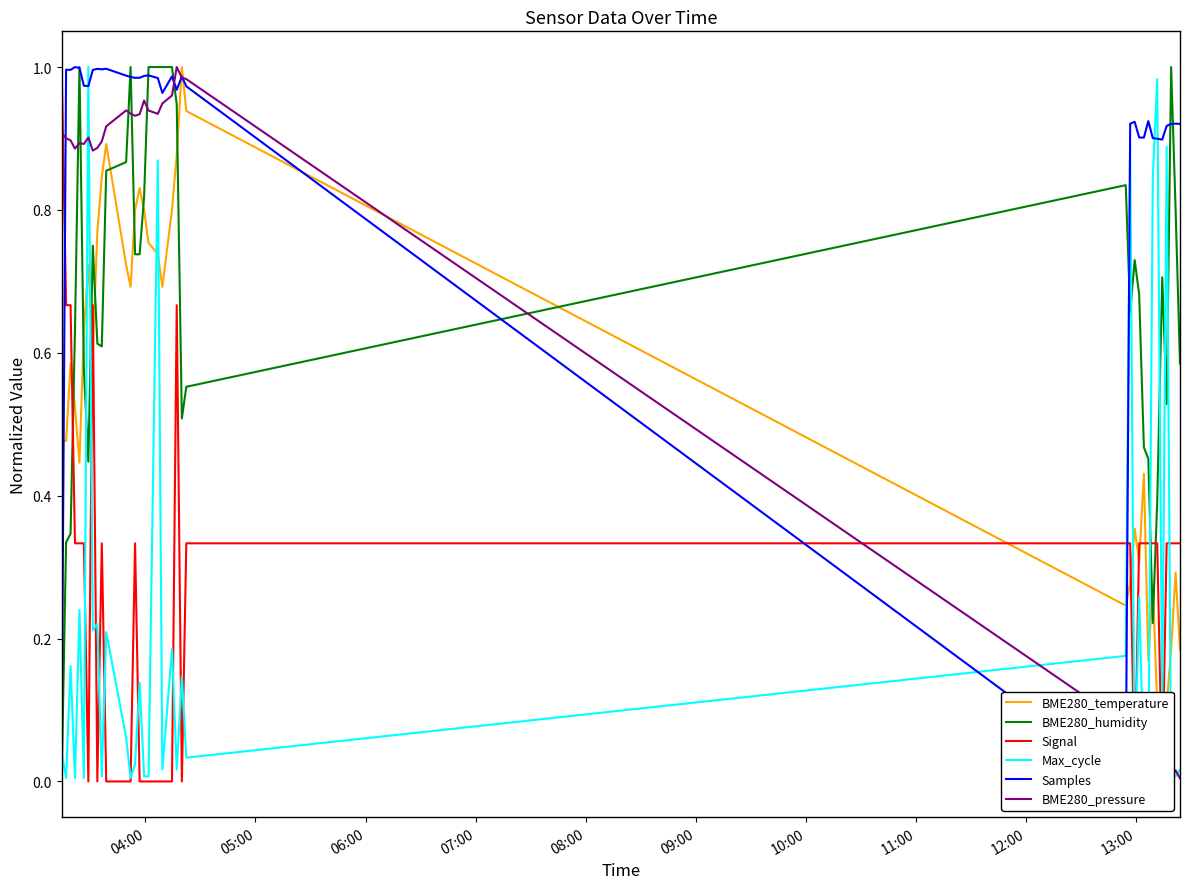

How many data points in Max_cycle are above 0?

35